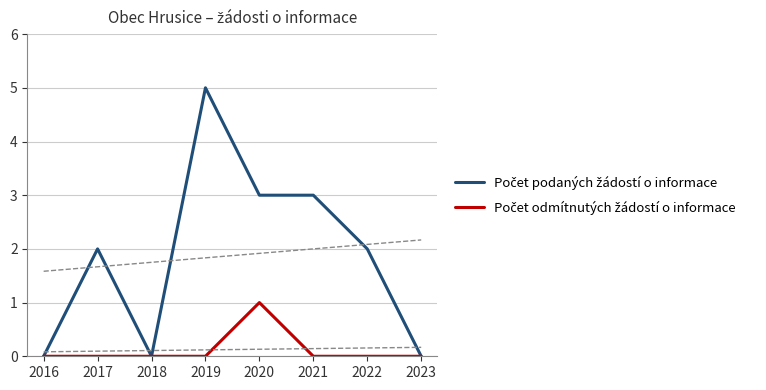

True or false: Počet odmítnutých žádostí o informace and Počet podaných žádostí o informace cross at least once.

False